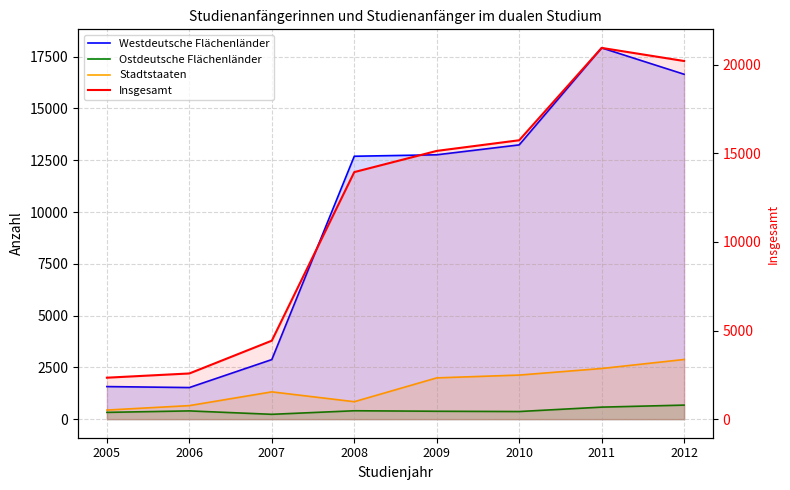

Reading left to right, extract all data points from this chart.

Westdeutsche Flächenländer: 2005=1573	2006=1526	2007=2877	2008=12694	2009=12764	2010=13242	2011=17925	2012=16652
Ostdeutsche Flächenländer: 2005=328	2006=399	2007=234	2008=406	2009=382	2010=369	2011=581	2012=679
Stadtstaaten: 2005=439	2006=654	2007=1318	2008=843	2009=1993	2010=2129	2011=2446	2012=2881
Insgesamt: 2005=2340	2006=2579	2007=4429	2008=13943	2009=15139	2010=15740	2011=20952	2012=20212